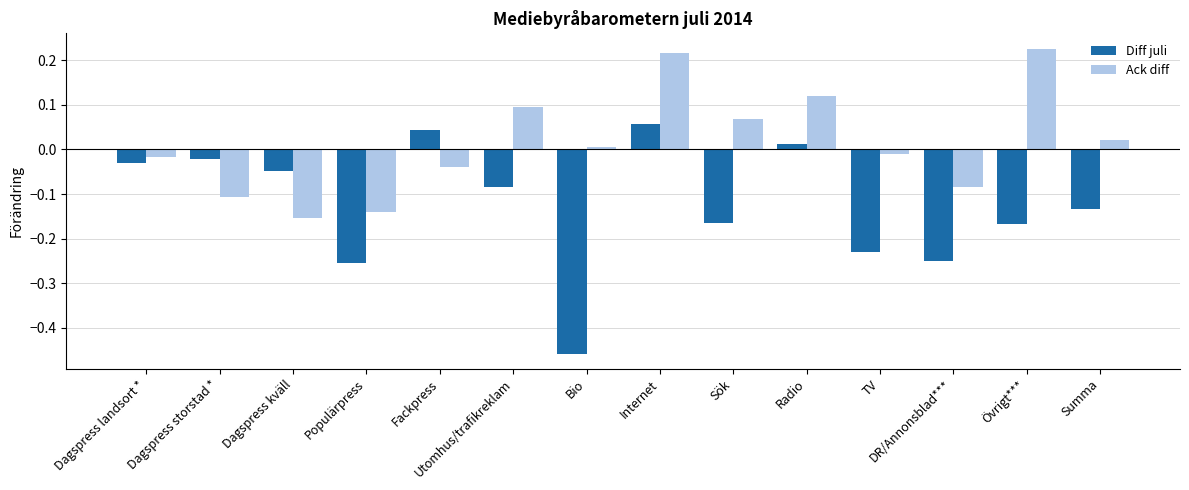

Which series changed the most between Fackpress and DR/Annonsblad***?

Diff juli